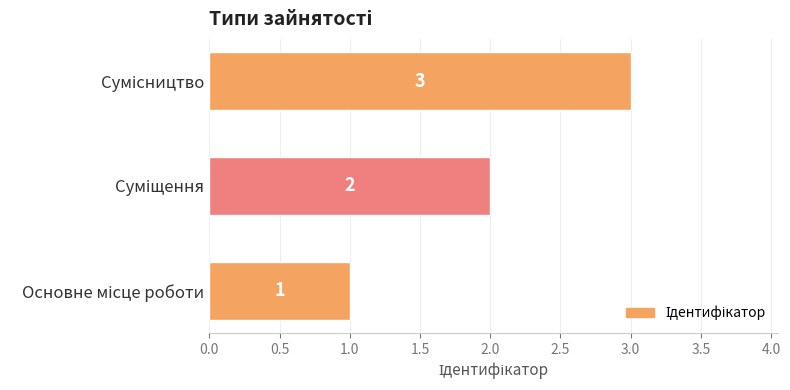

What is the sum of all values?

6